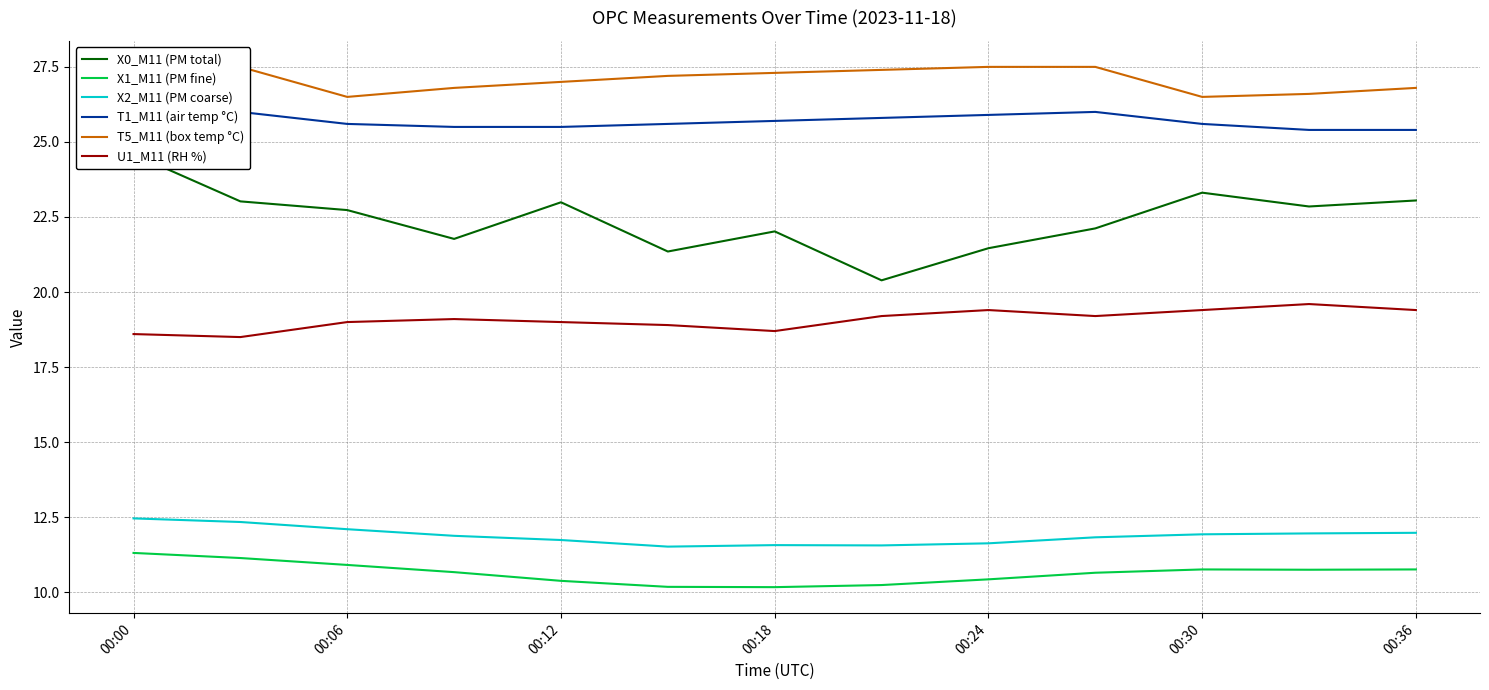

How many categories are shown in the chart?

13